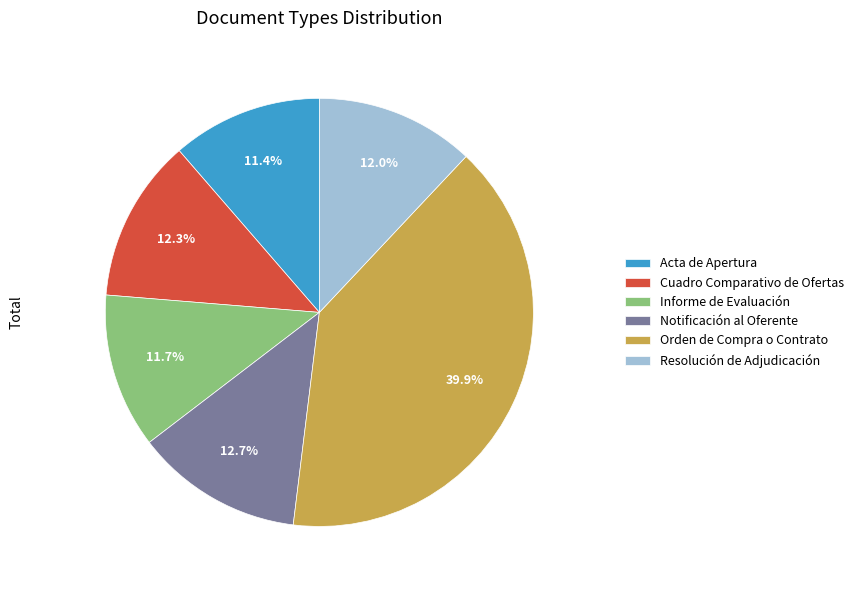

Does Resolución de Adjudicación account for over 50% of the chart?

No